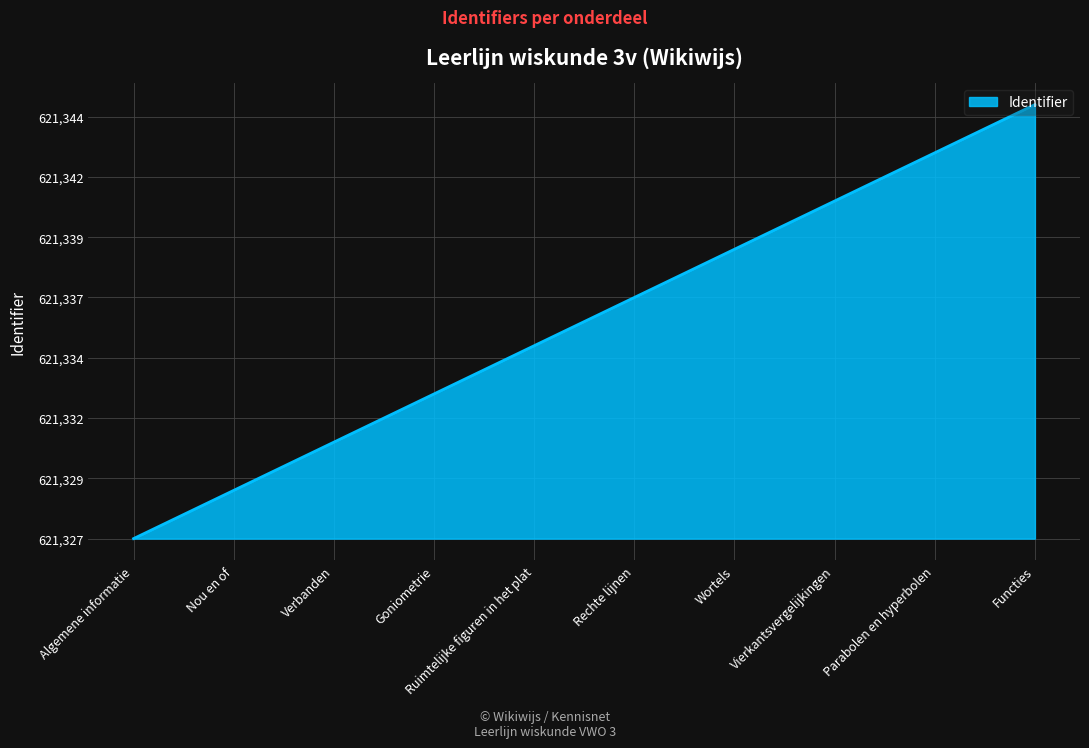

Does the chart display data point markers on the line(s)?

No